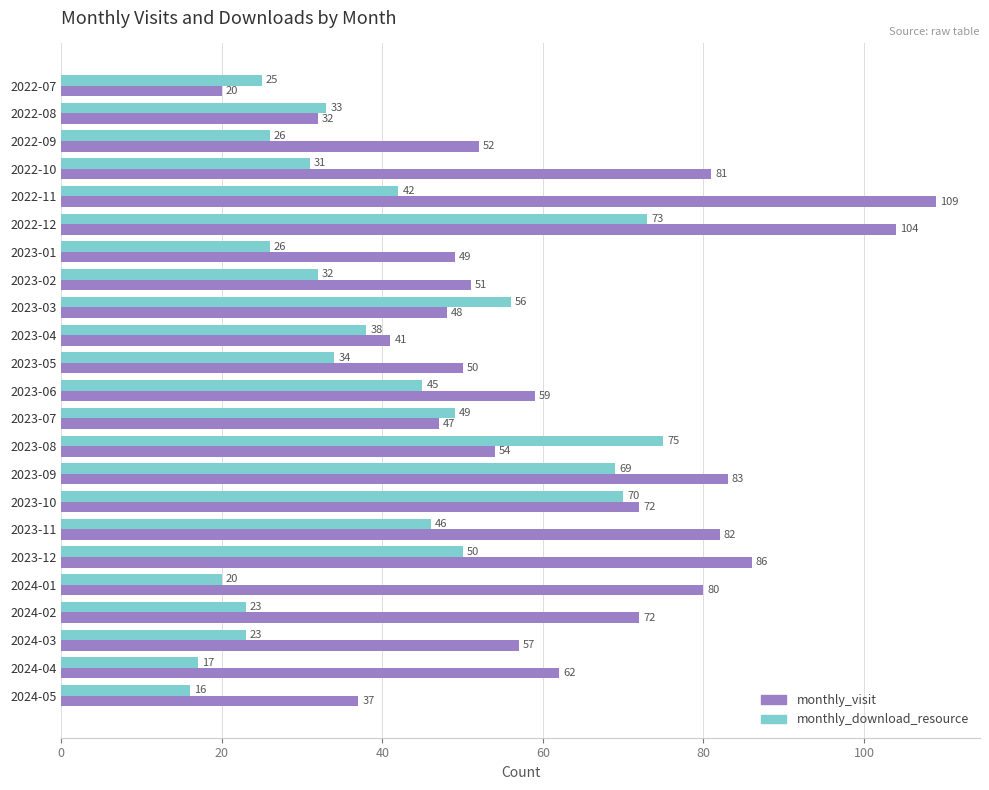

At how many categories does at least one series exceed 54?

14